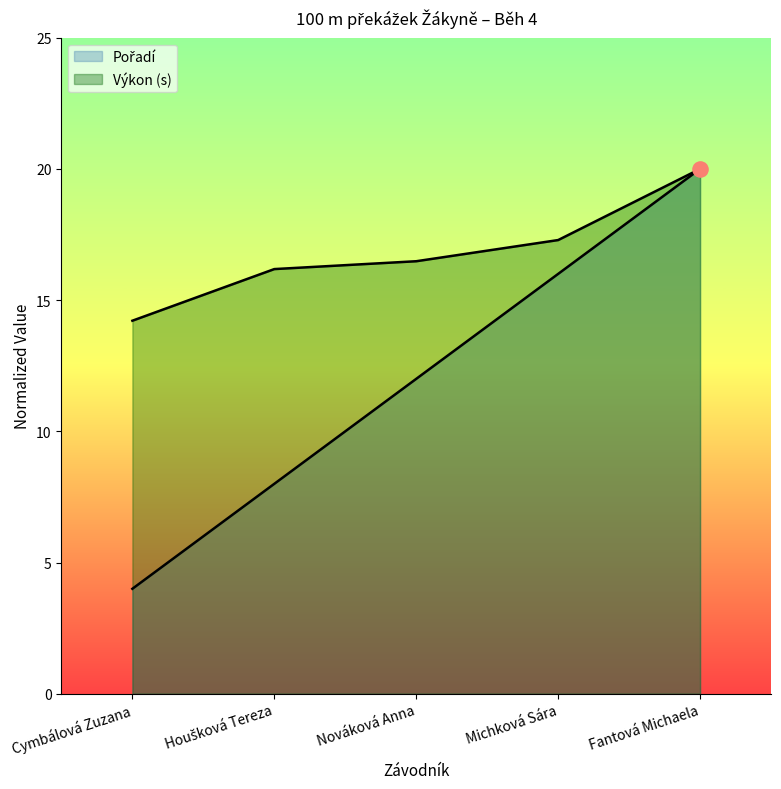

At which category is the sum across all series the highest?

Fantová Michaela